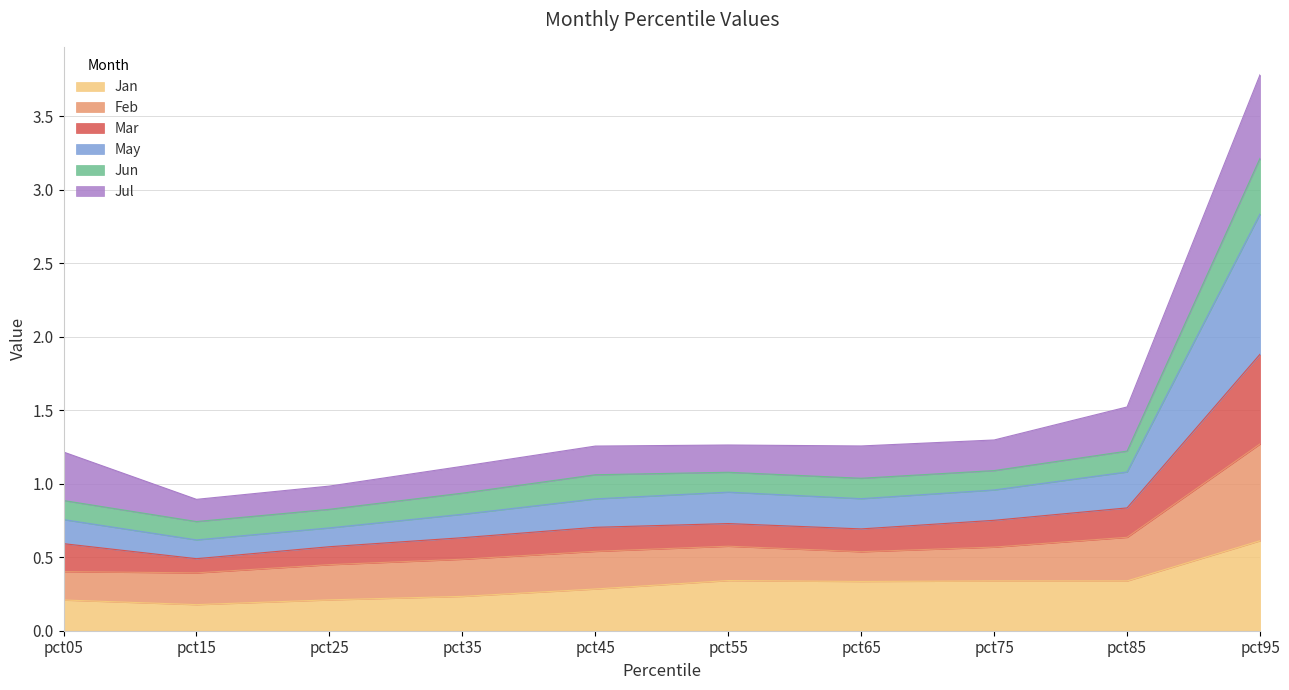

At which category is the sum across all series the highest?

pct95